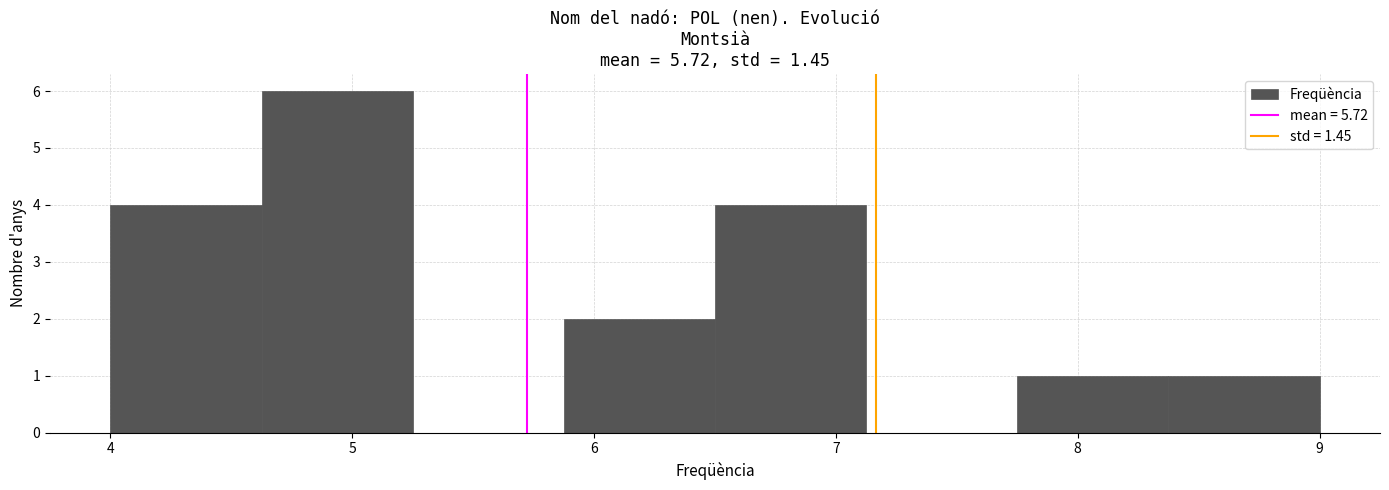

Reading left to right, transcribe this chart: for each bar, give the range it covers on the x-axis and its height. Neither the bar edges nor the heights are printed on the chart, so give them approximately, as read against the axes.

4.0 to 4.6: 4
4.6 to 5.3: 6
5.3 to 5.9: 0
5.9 to 6.5: 2
6.5 to 7.1: 4
7.1 to 7.8: 0
7.8 to 8.4: 1
8.4 to 9.0: 1